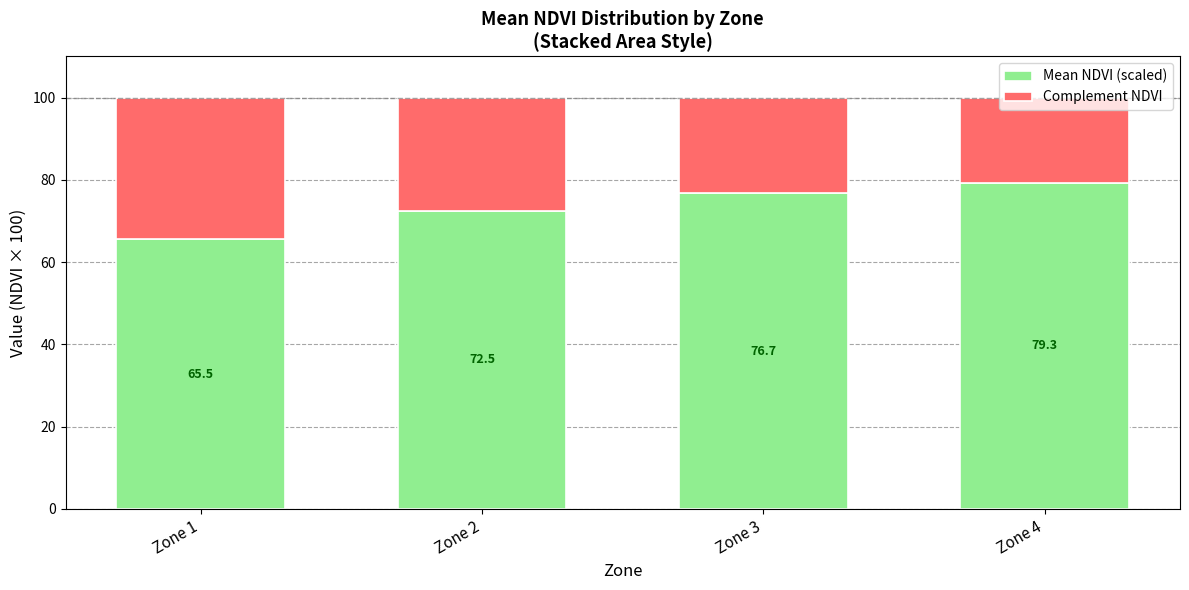

What is the total value across all series at Zone 2?

100.0